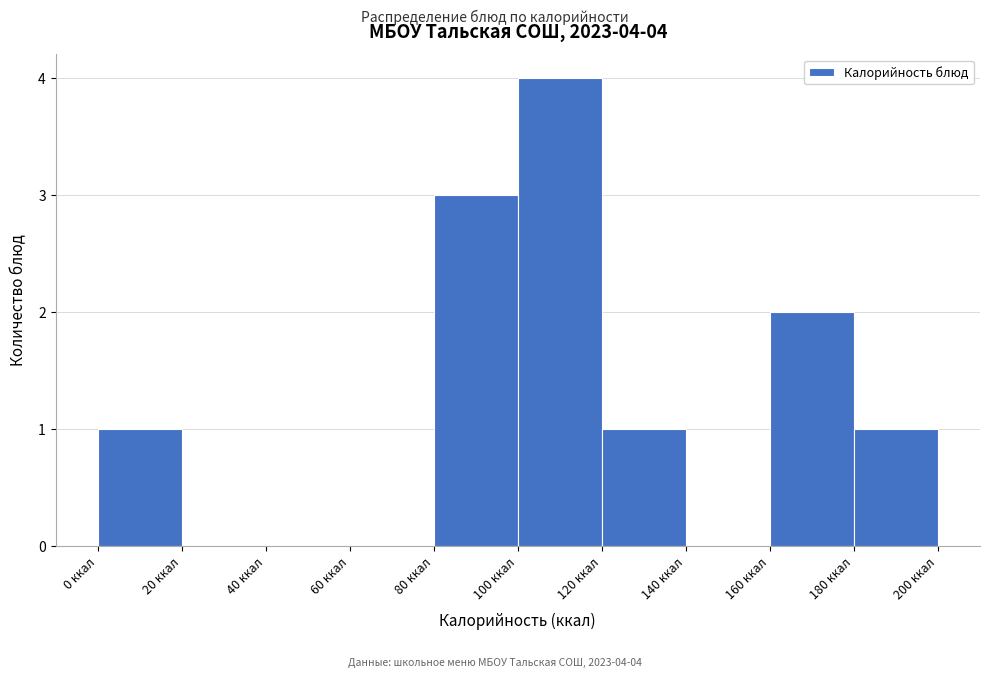

Over which range of the x-axis is the bar tallest?

100 to 120